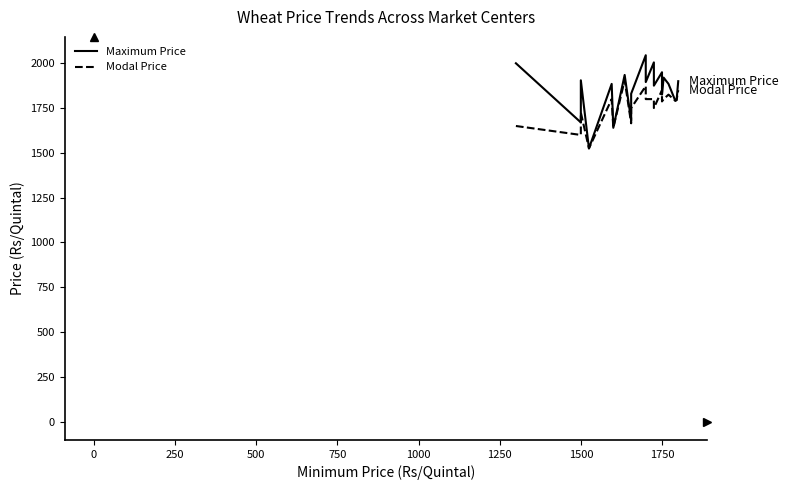

How many series are shown in this chart?

2